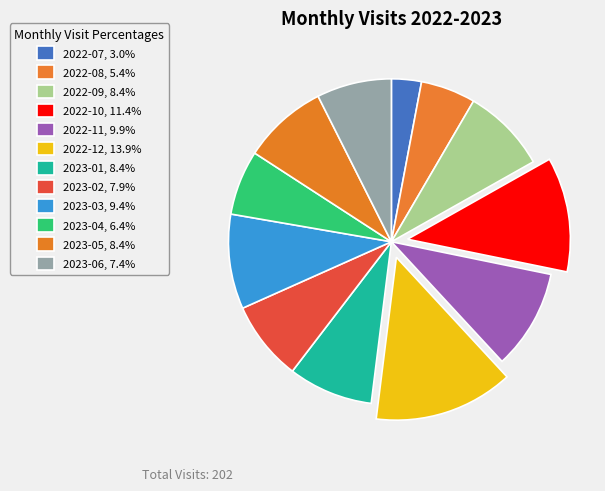

How many segments does this pie chart have?

12